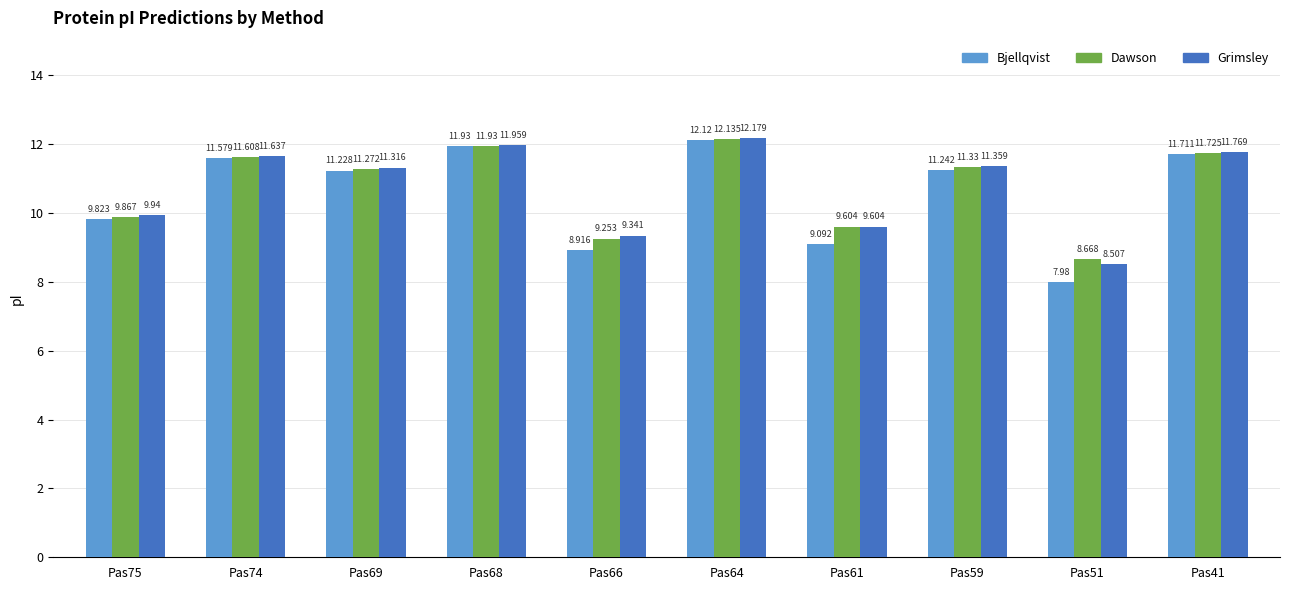

How many categories are shown in the chart?

10